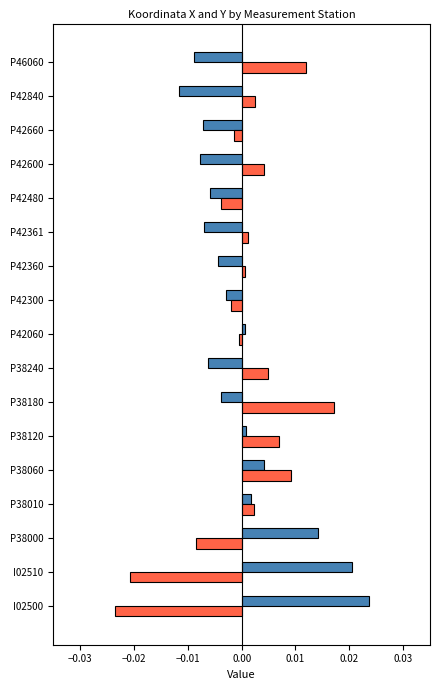

Which label corresponds to the largest value in the chart?

I02500